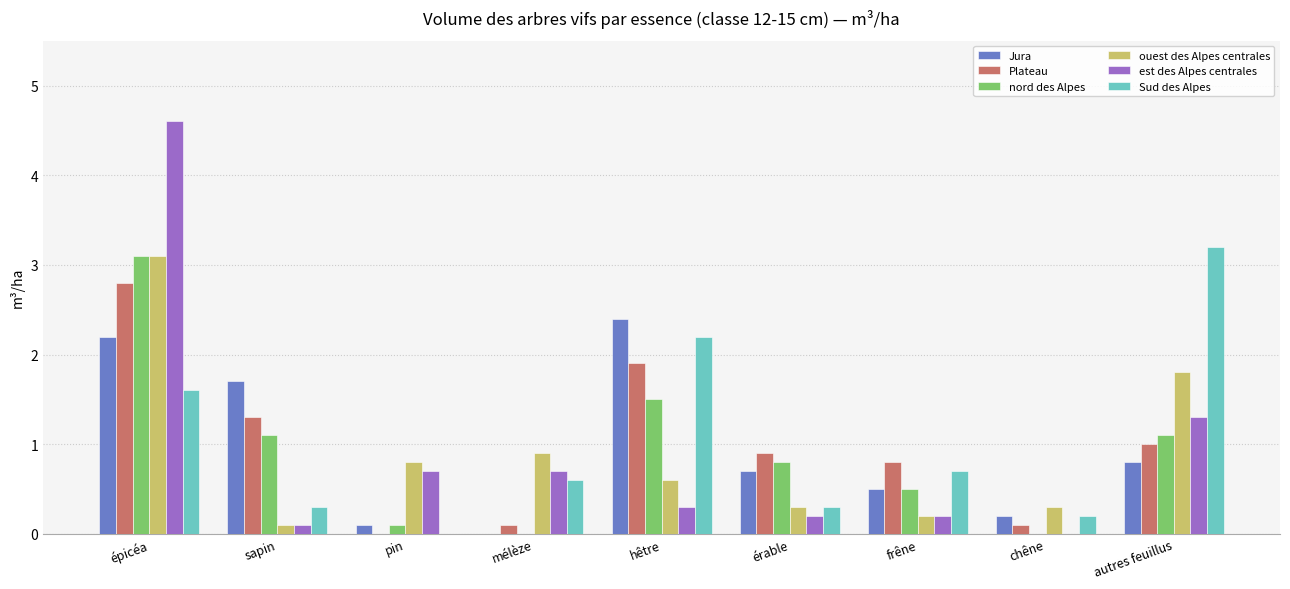

Are the bars horizontal?

No